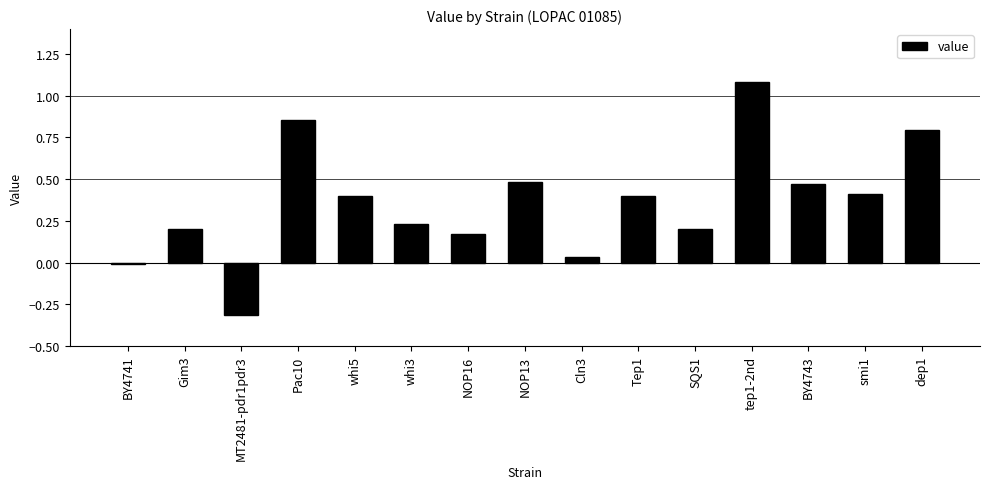

What is the label of the 3rd bar from the right?

BY4743